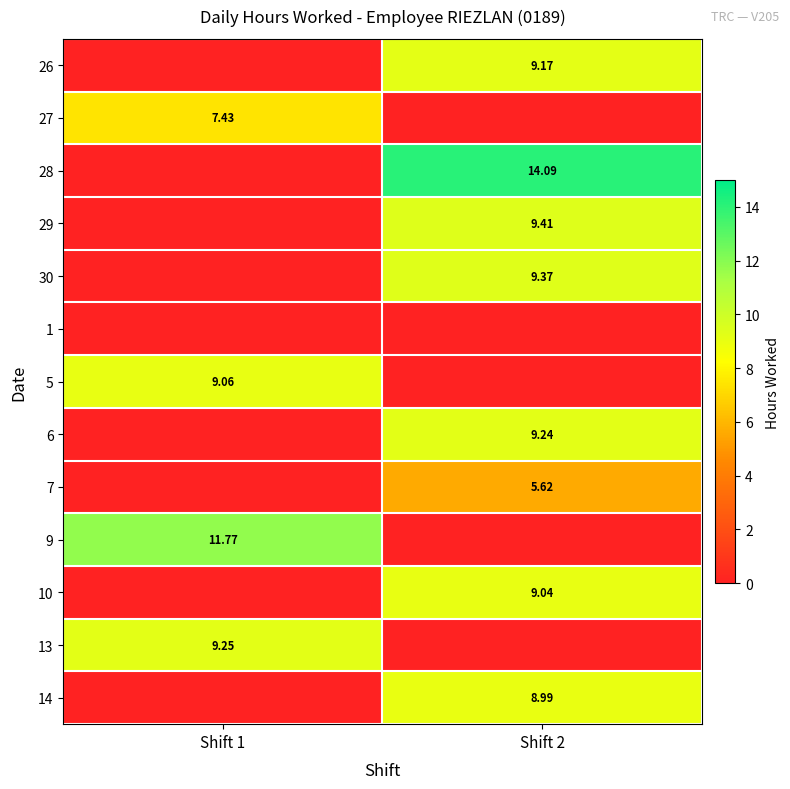

Is the value of 6 at Shift 2 greater than the value of 7 at Shift 2?

Yes